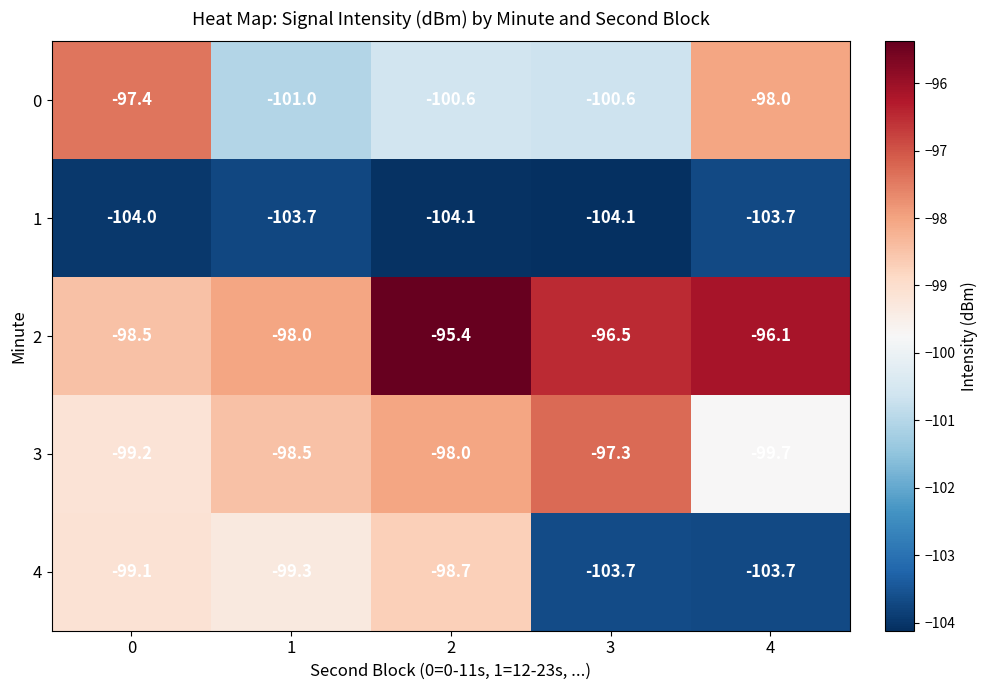

Which series has the largest range (max minus min)?

4